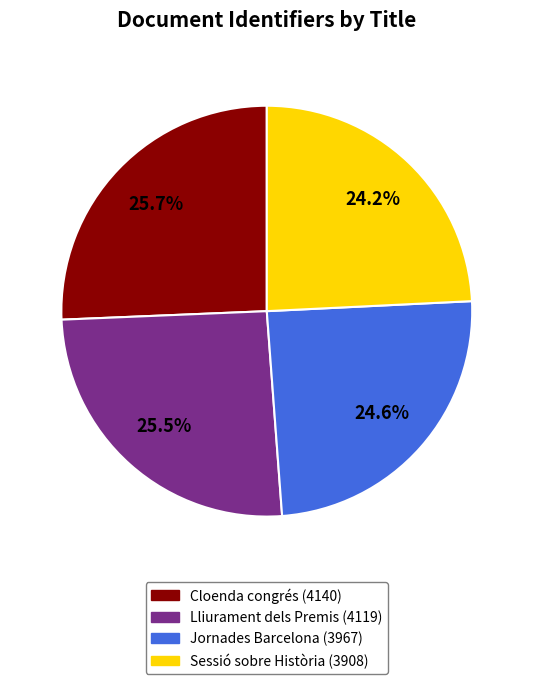

Does any single category account for the majority?

No